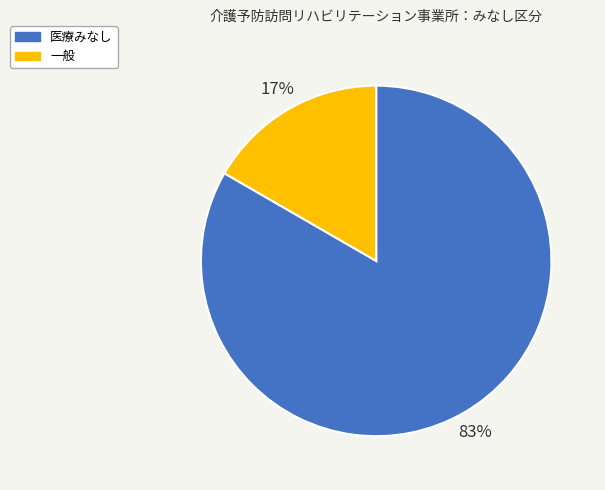

How many slices are in this pie chart?

2